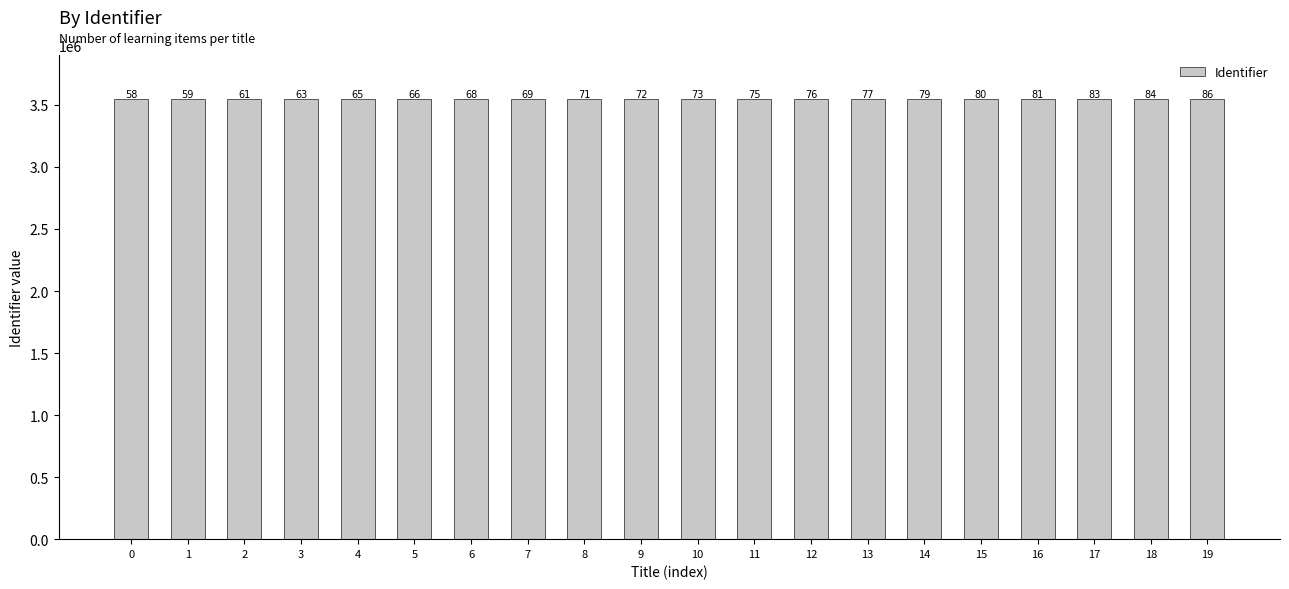

What is the difference between the second highest and second lowest values?

25